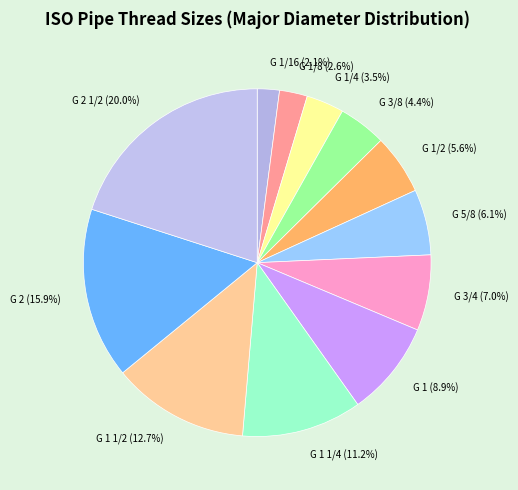

Between G 2 and G 3/4, which is larger?

G 2